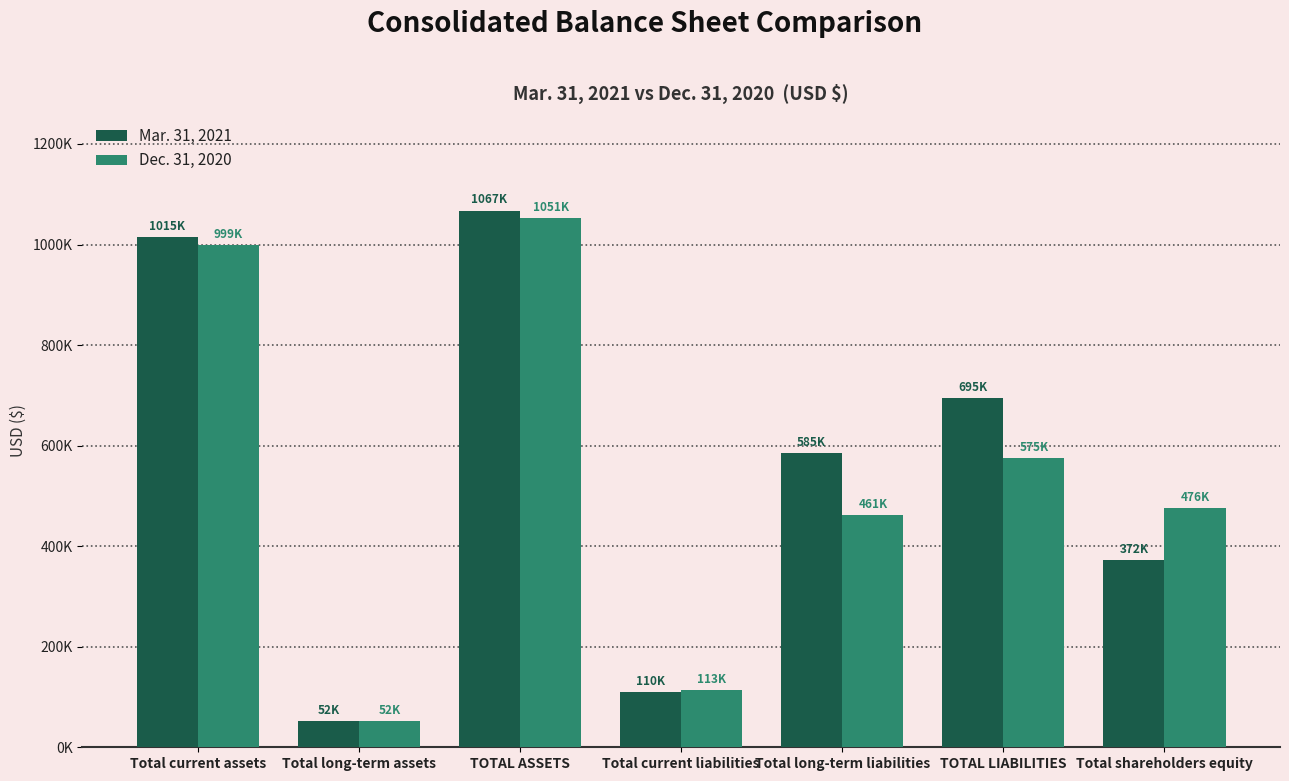

Are the bars horizontal?

No